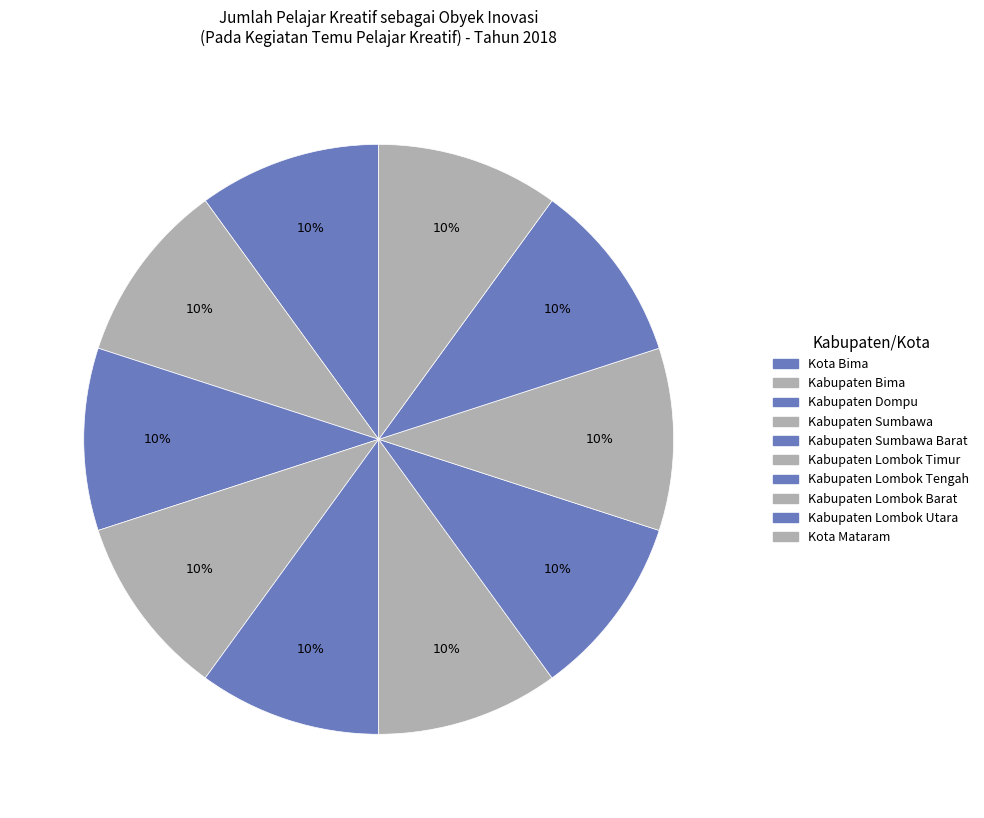

How many slices are in this pie chart?

10